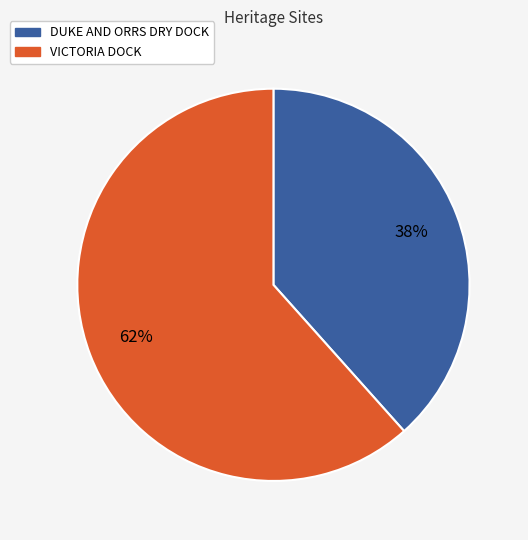

To the nearest percent, what portion does DUKE AND ORRS DRY DOCK represent?

38%